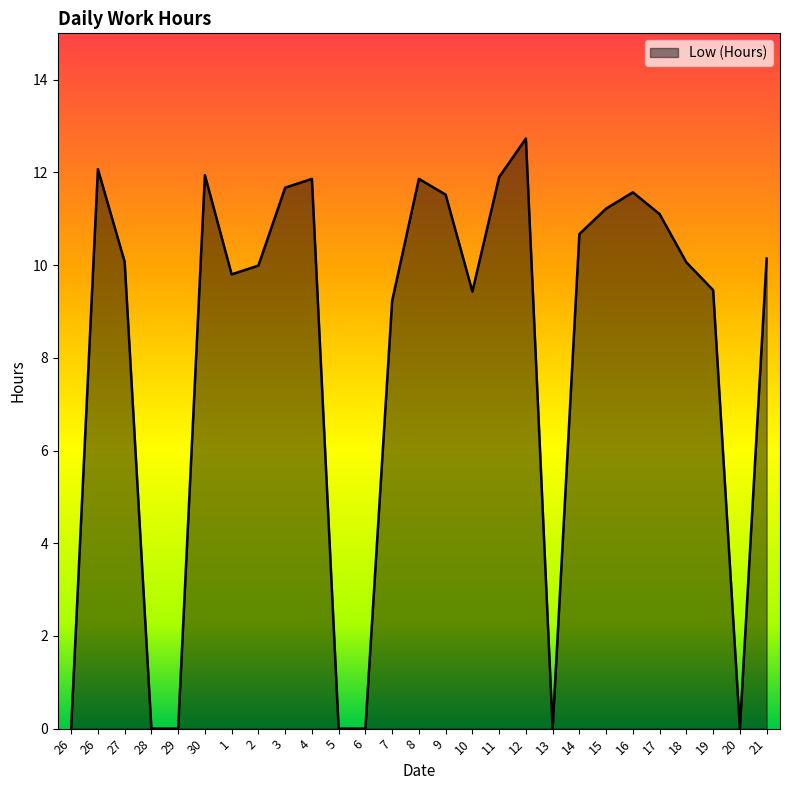

Rank the categories by value from lowest to highest.

26, 28, 29, 5, 6, 13, 20, 7, 10, 19, 1, 2, 18, 27, 21, 14, 17, 15, 9, 16, 3, 4, 8, 11, 30, 26, 12